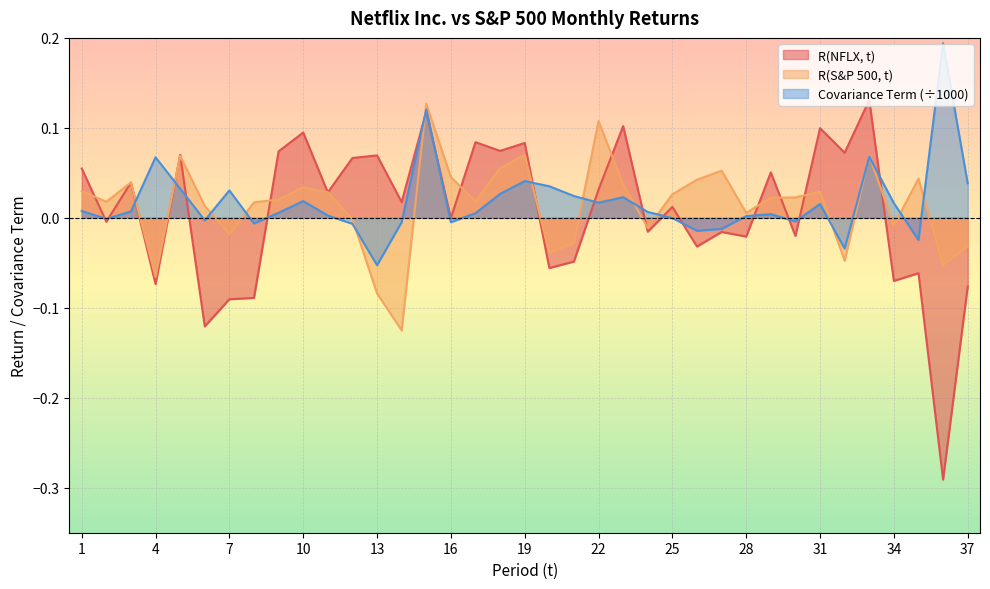

Between which two adjacent categories do R(S&P 500, t) and R(NFLX, t) first intersect?

1 and 2